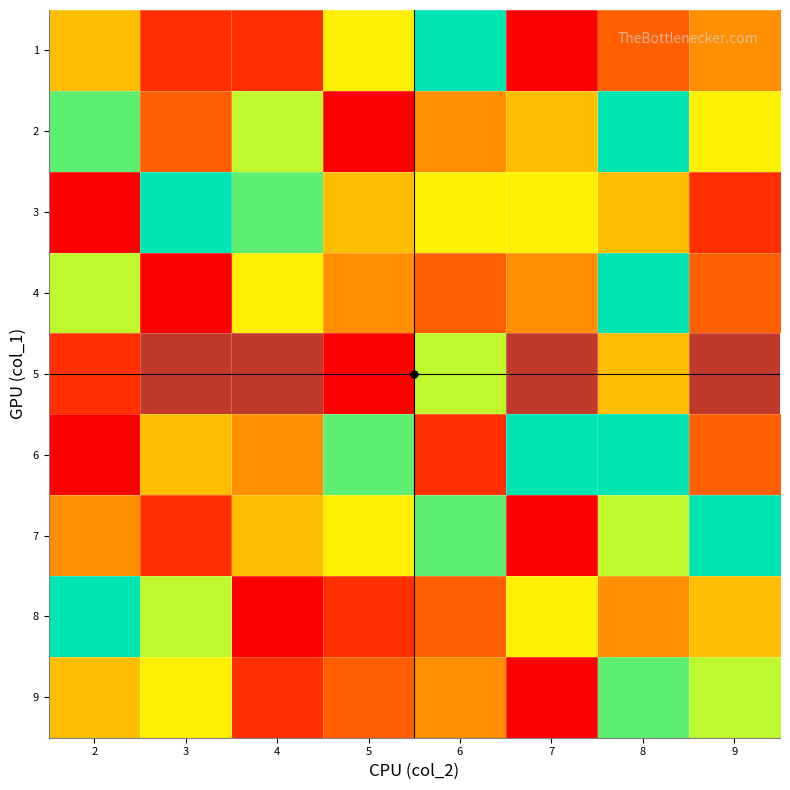

What is the difference between the highest and lowest values at 8?

6.0